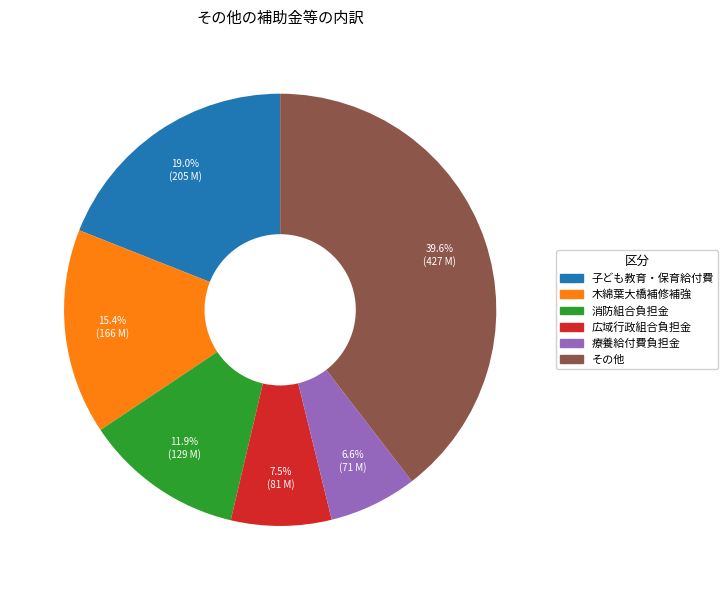

Is there a majority slice in this chart?

No